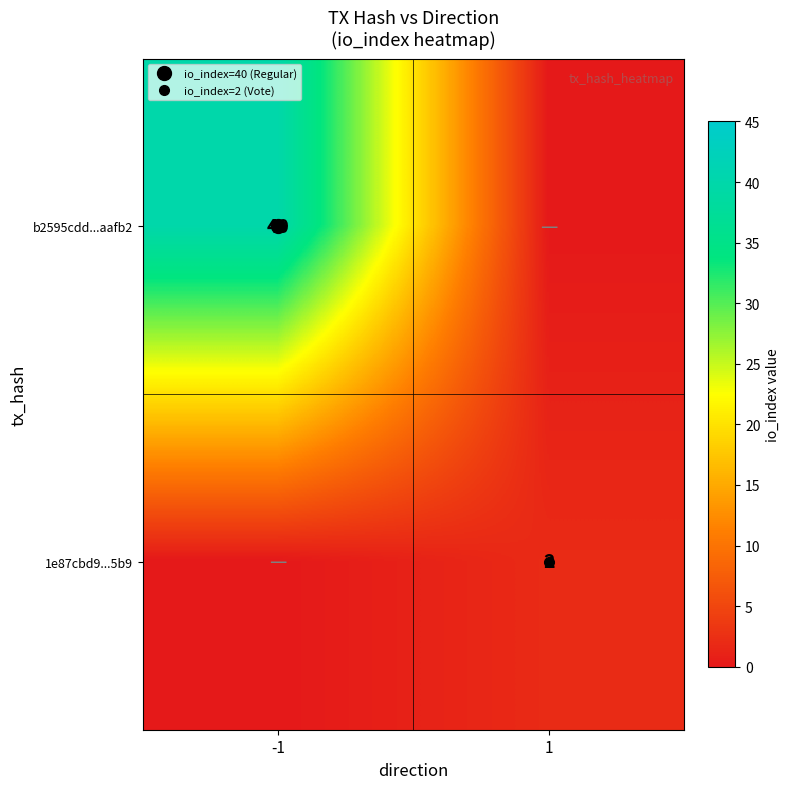

What is the sum of the 1e87cbd9...5b9 values at -1 and 1?

2